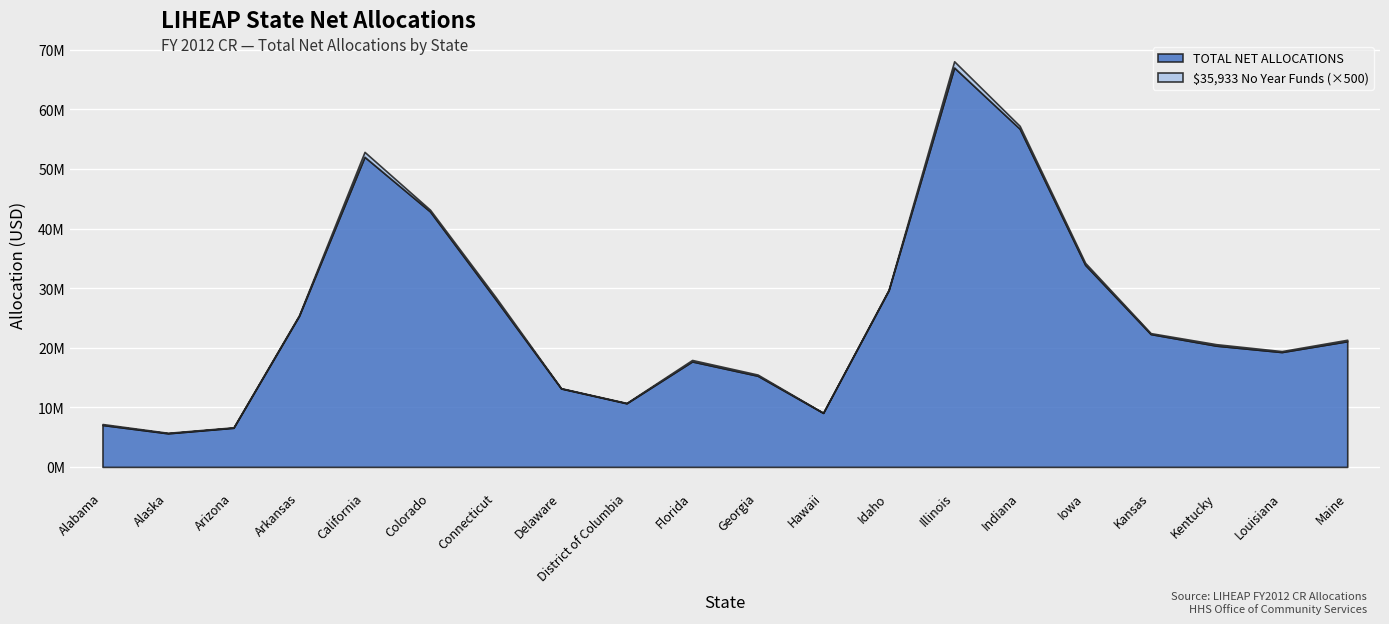

True or false: $35,933 No Year Funds and TOTAL NET ALLOCATIONS cross at least once.

False